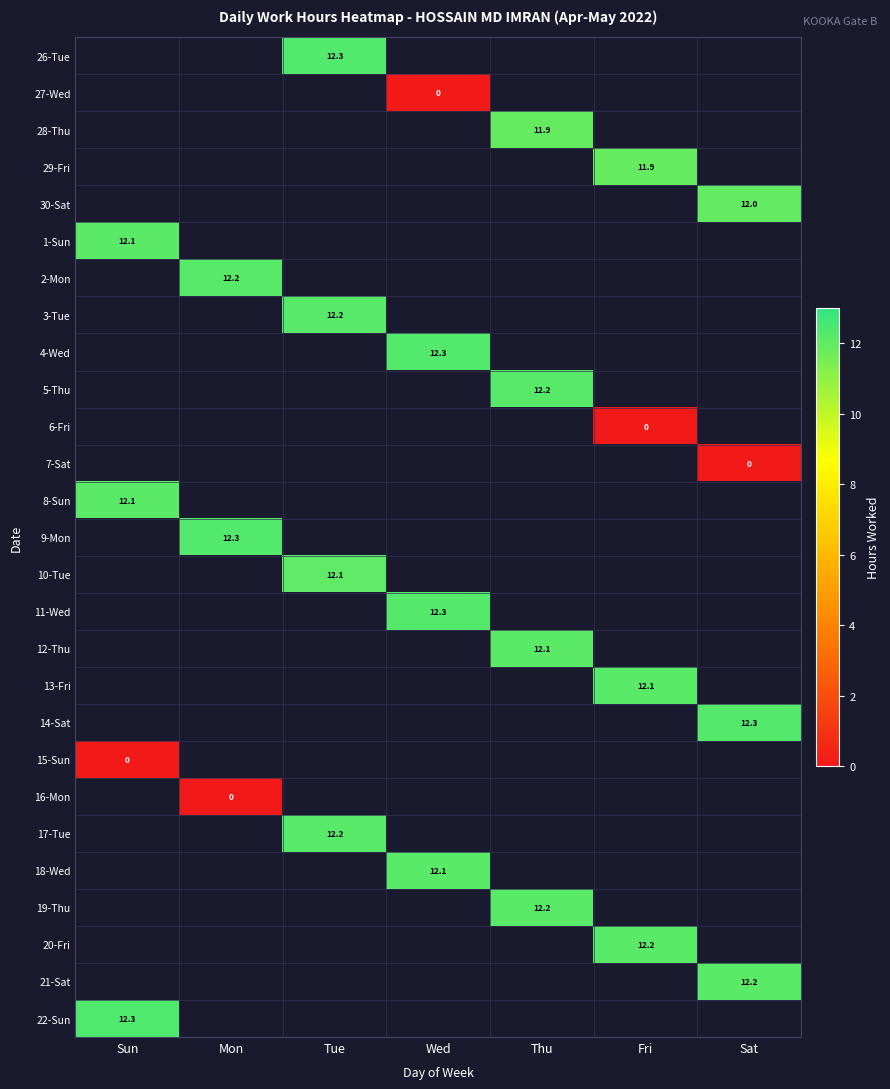

Which label corresponds to the smallest value in the chart?

Wed